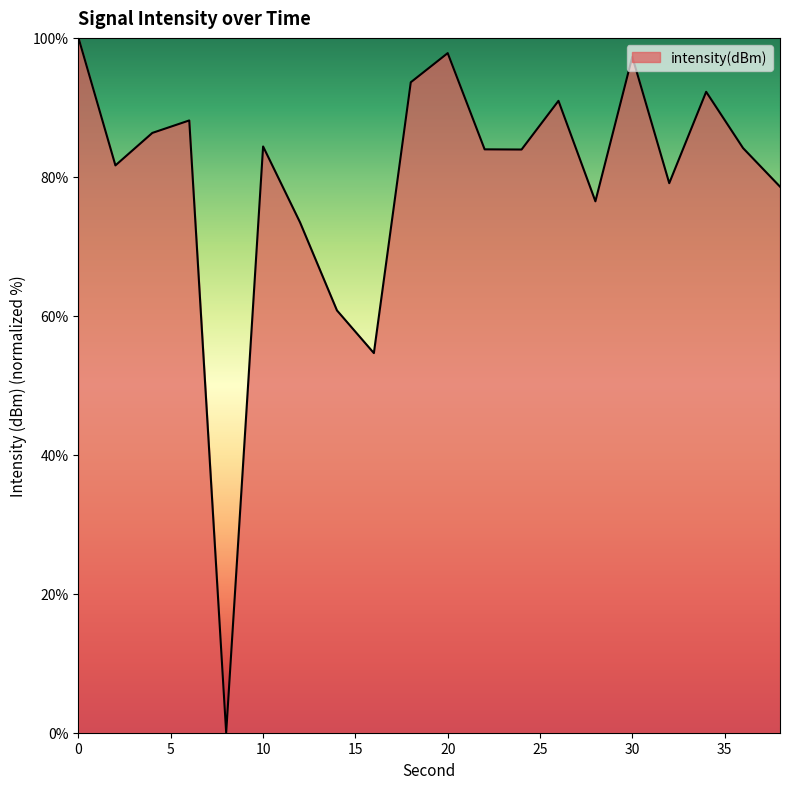

What is the difference between the maximum and minimum values?

100.0